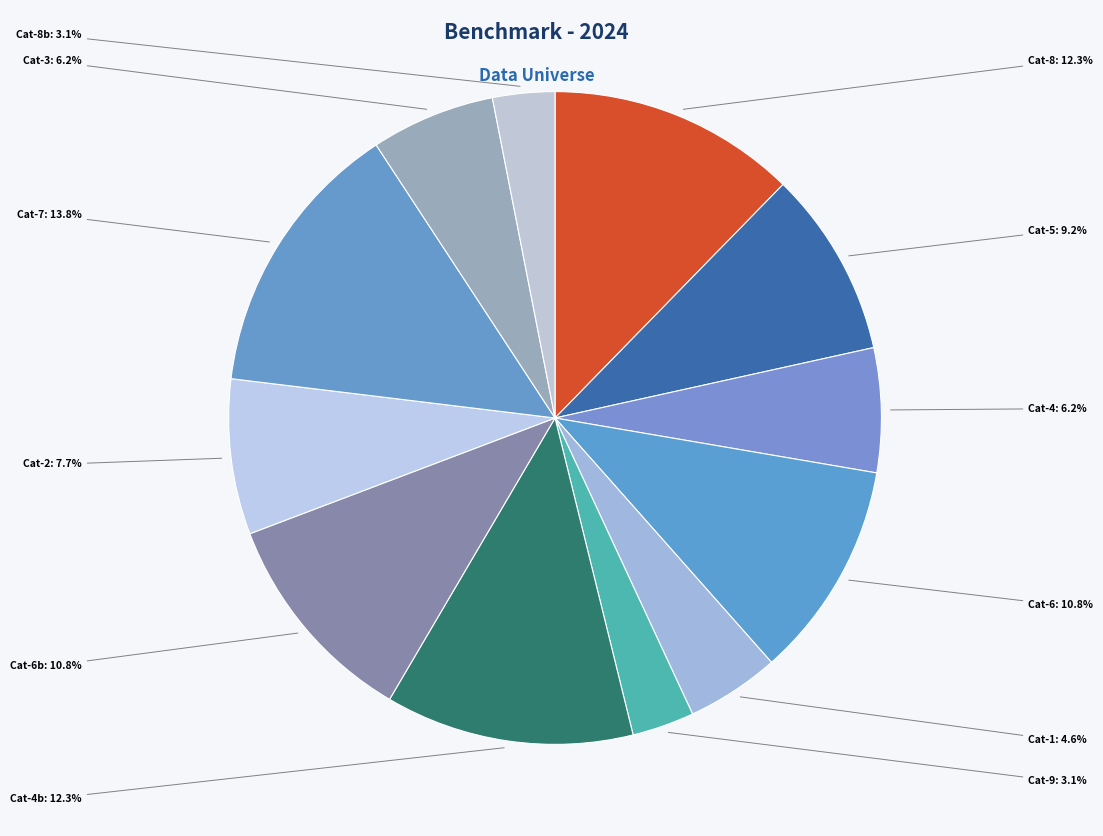

Which has a higher value, Cat-6b or Cat-4b?

Cat-4b